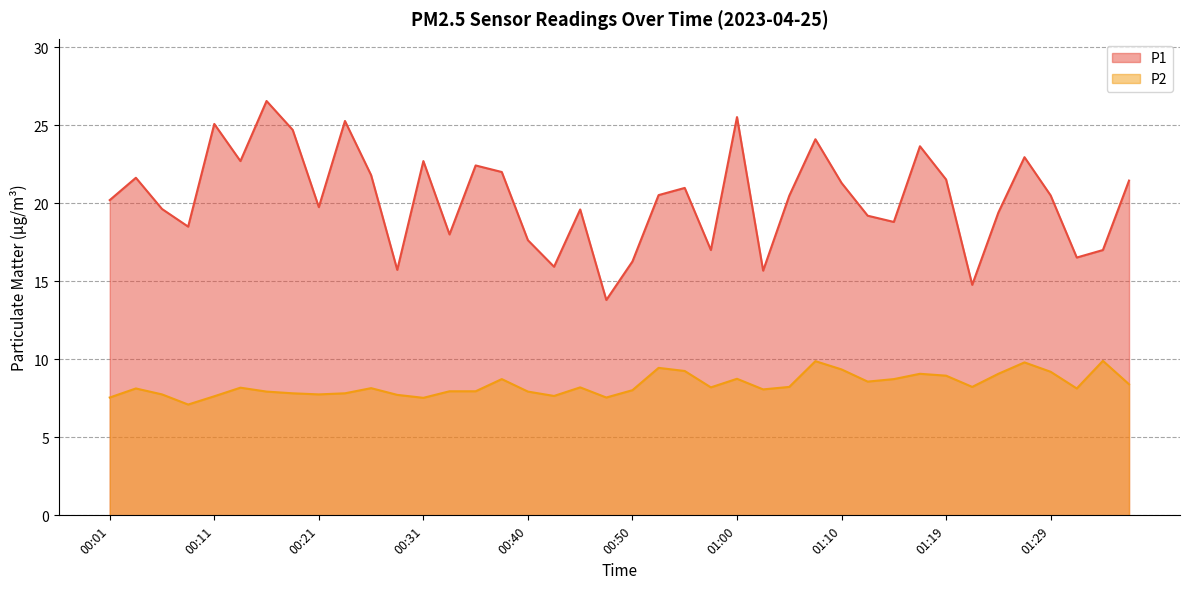

How many data points in P1 are above 20?

22